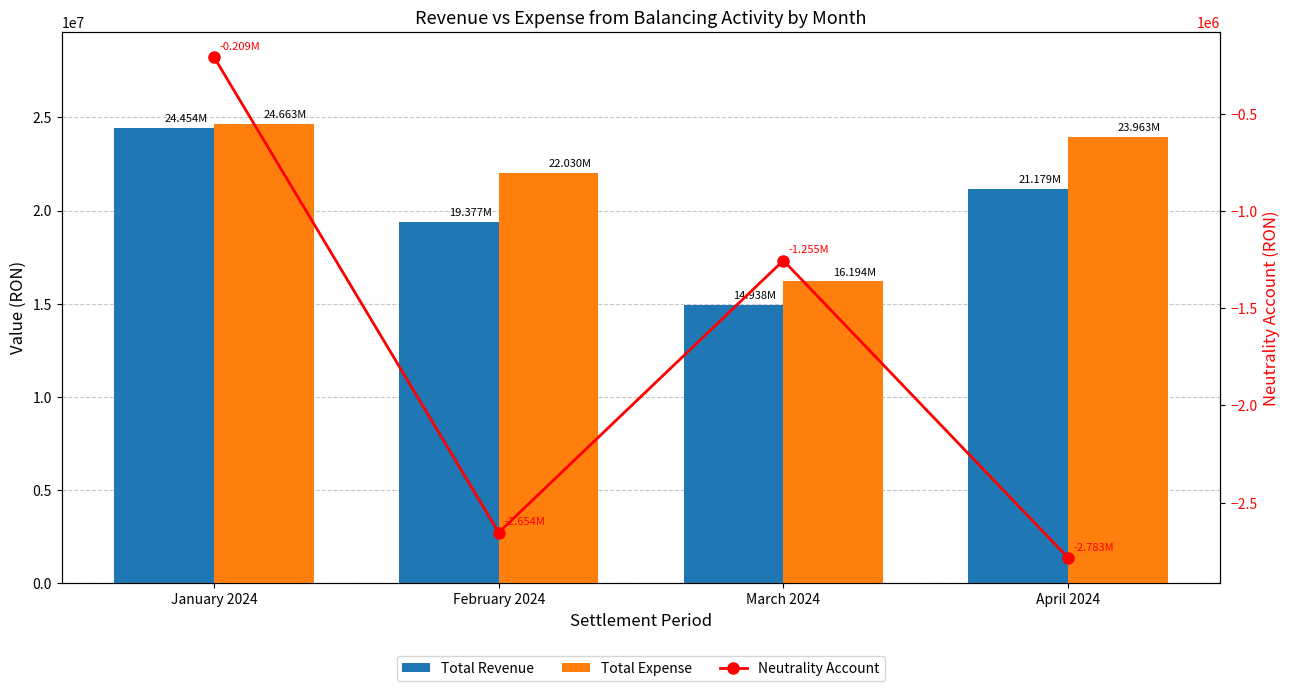

Where does the Total Revenue series first go above 21179183?

January 2024